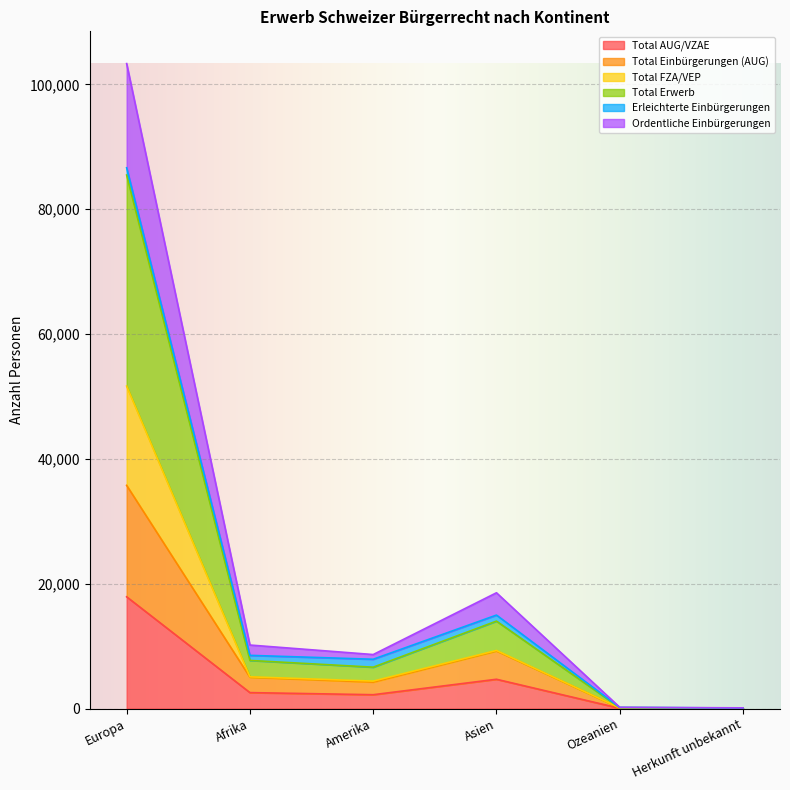

What is the spread (max minus min) of values at Asien?

13854